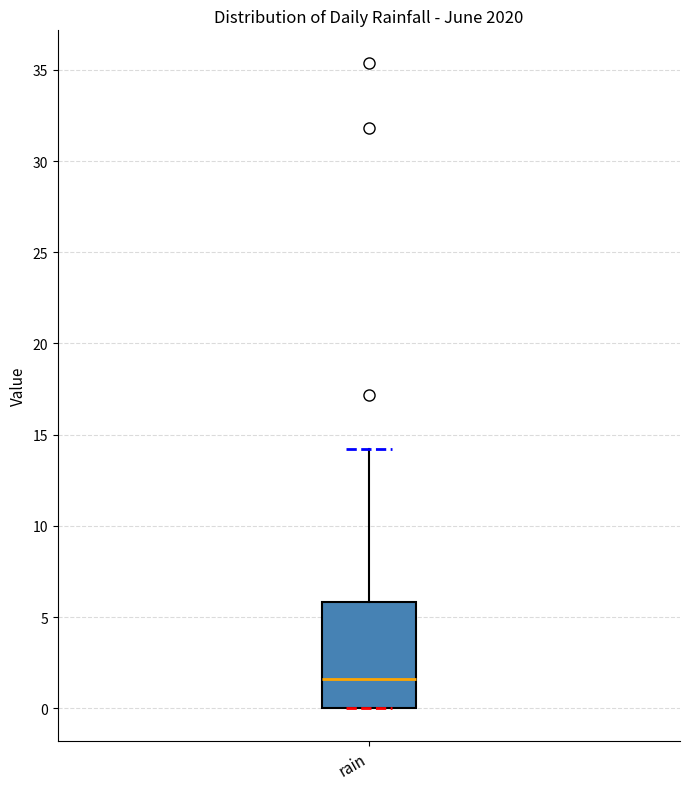

Read this box plot against the y-axis: the position of the median line, the range covered by the box, and the ends of both whiskers. The values are not printed on the chart, so give them approximately, as read against the axis.

median 1.5, box 0.0 to 6.0, whiskers 0.0 to 14.0